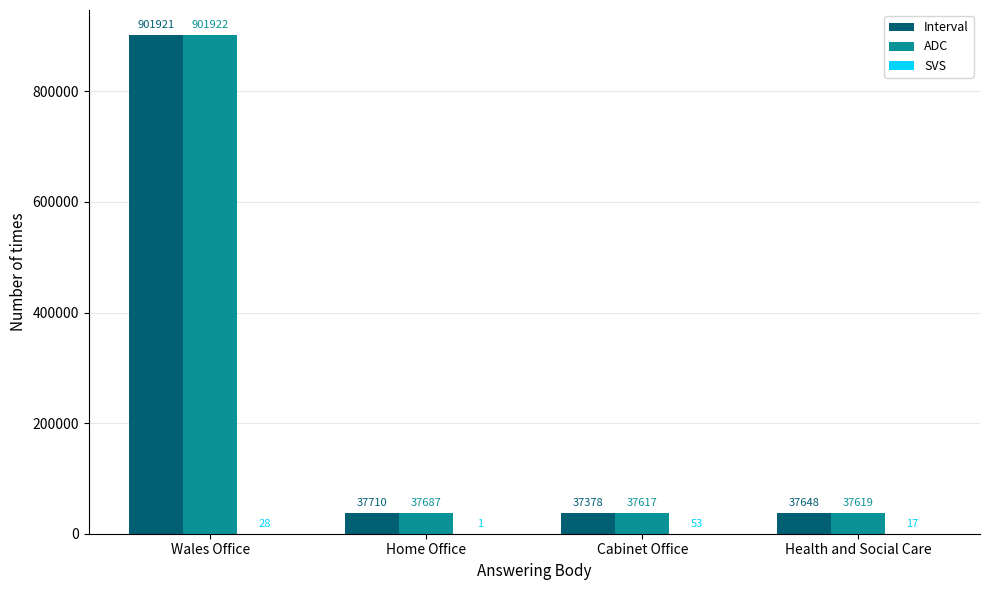

True or false: Interval has a value of 37648 at Health and Social Care.

True